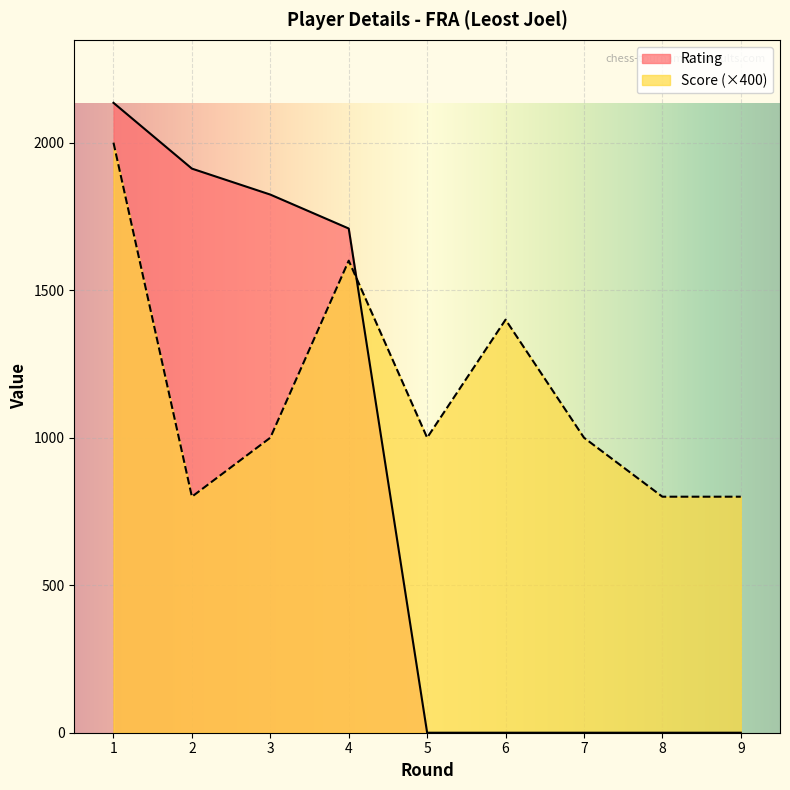

What is the difference between the maximum and minimum values in the Score series?

1200